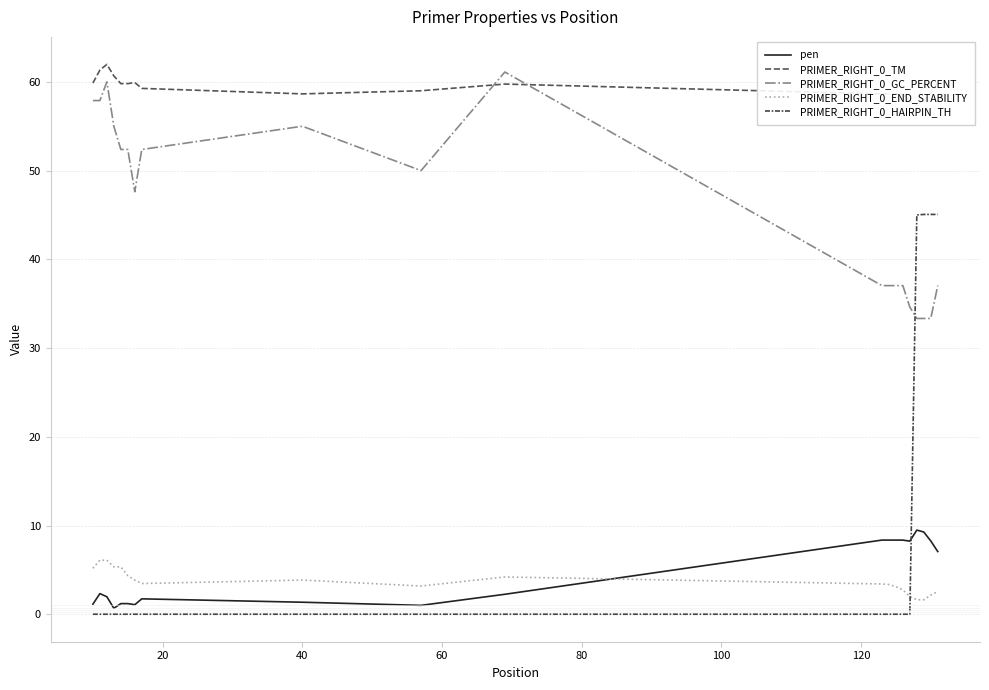

True or false: PRIMER_RIGHT_0_END_STABILITY and PRIMER_RIGHT_0_HAIRPIN_TH cross at least once.

True